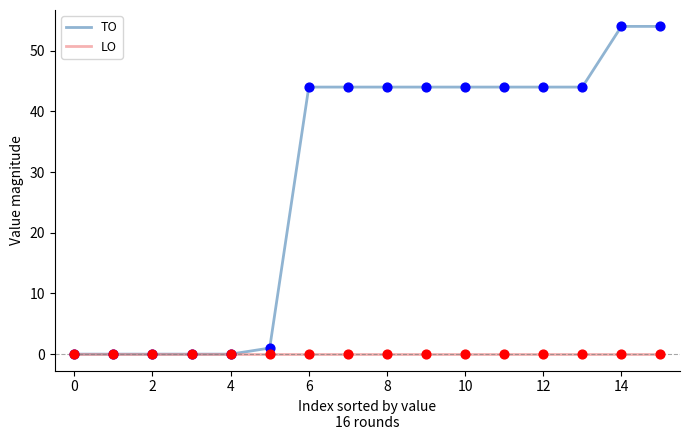

Which series has the widest spread of values?

TO